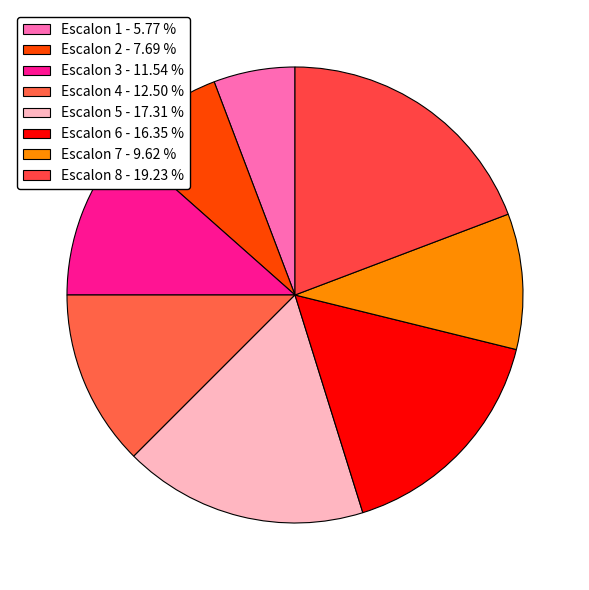

To the nearest percent, what is the average slice percentage?

12%